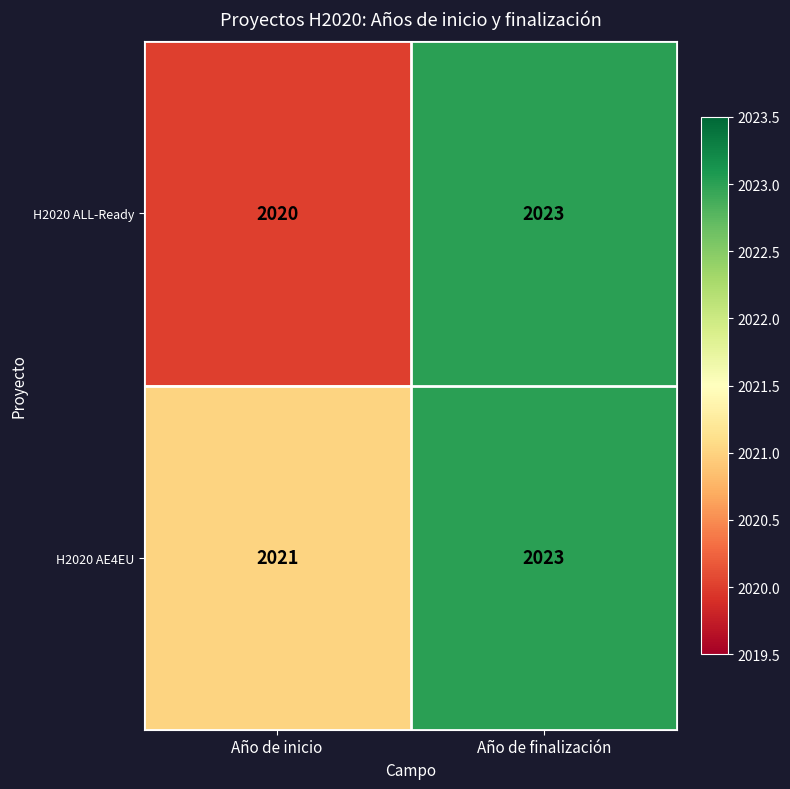

What is the difference between the maximum and minimum values in the H2020 ALL-Ready series?

3